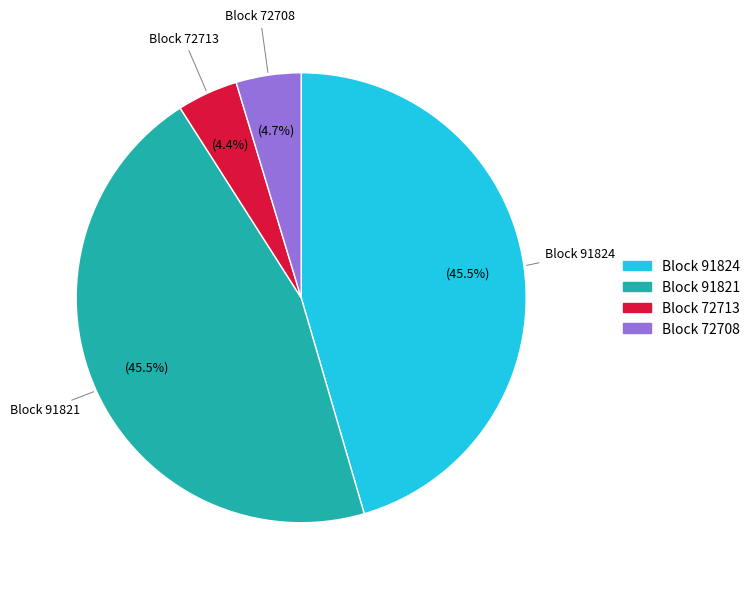

Combined, do Block 91821 and Block 91824 account for over 50%?

Yes